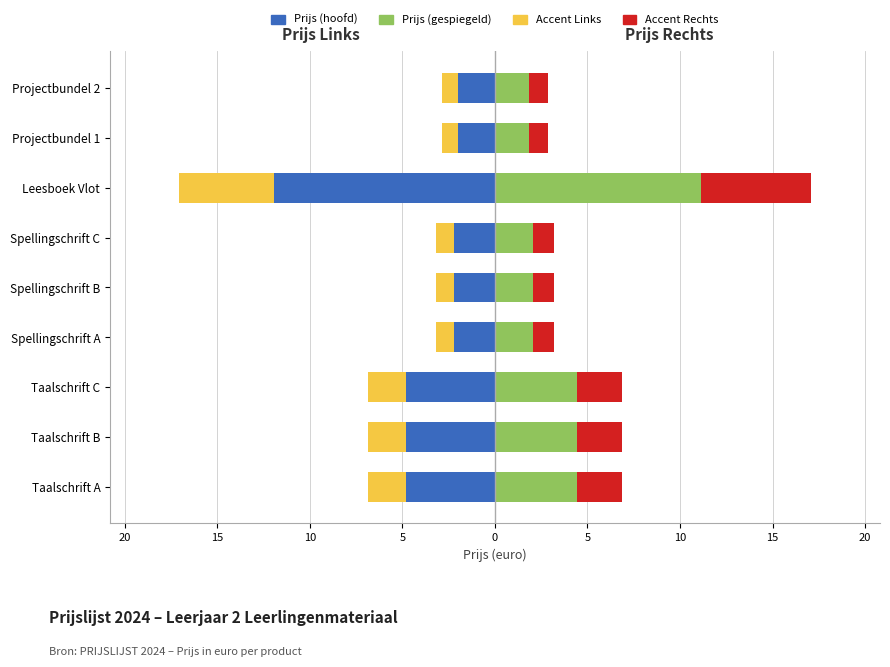

The value of Prijs (accent R) at Leesboek Vlot is 6.0. True or false?

True